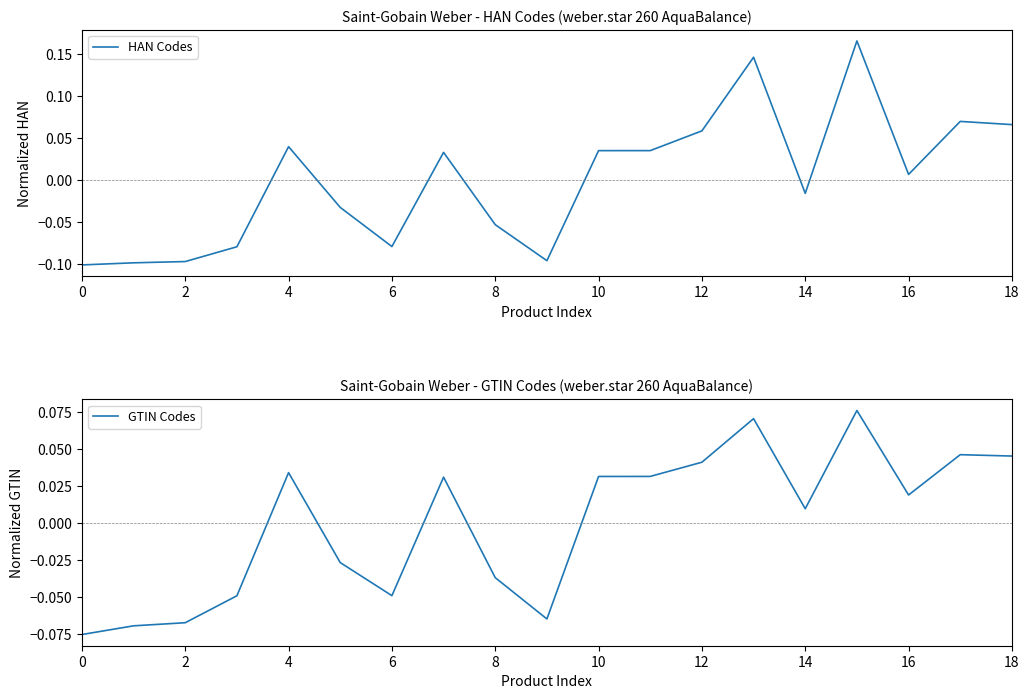

Is this an area chart (filled region under the line)?

No